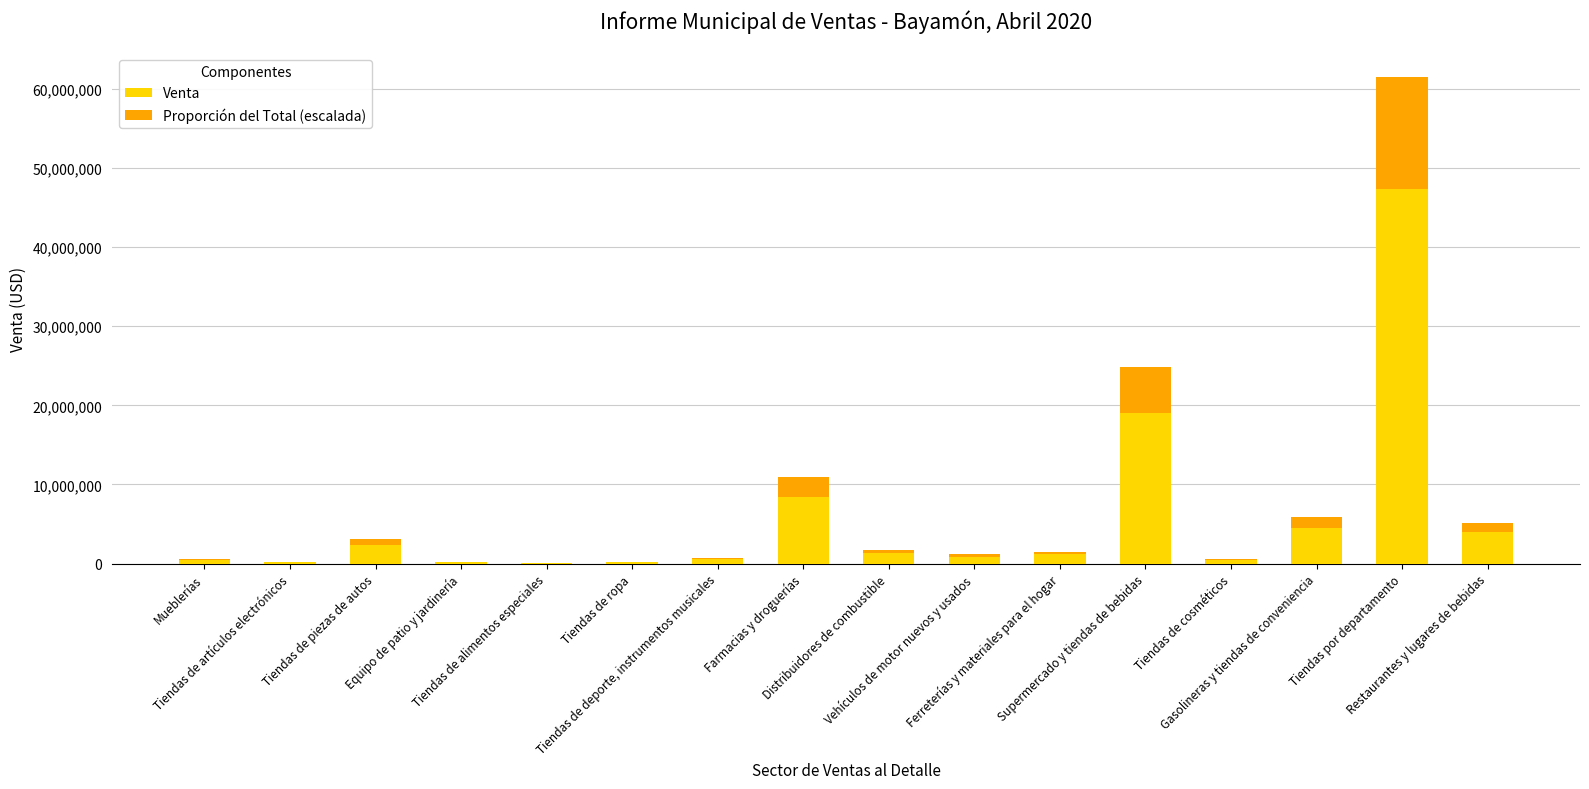

How many data points does each series have?

16